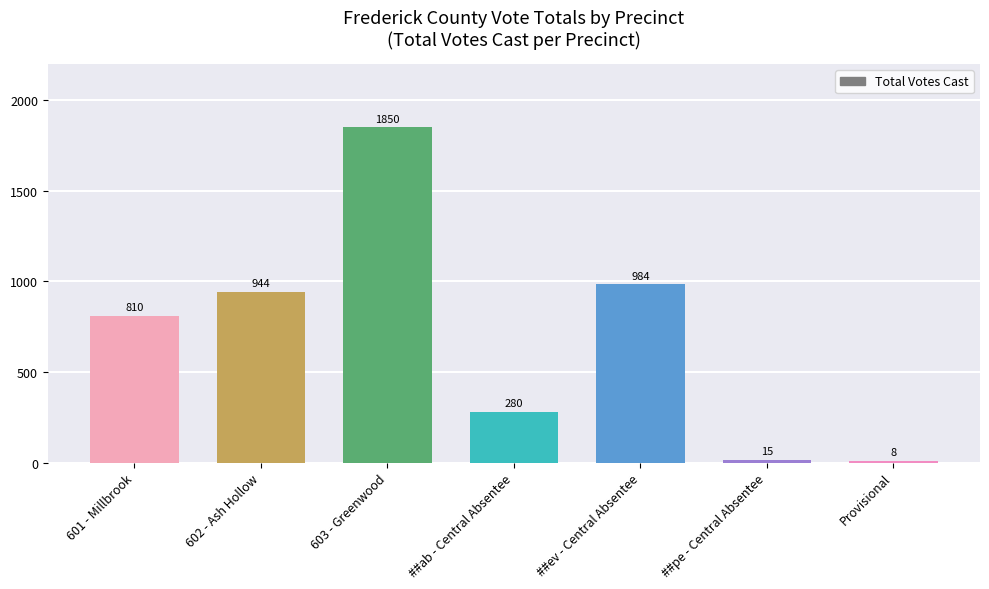

What is the approximate value at 602 - Ash Hollow?

944